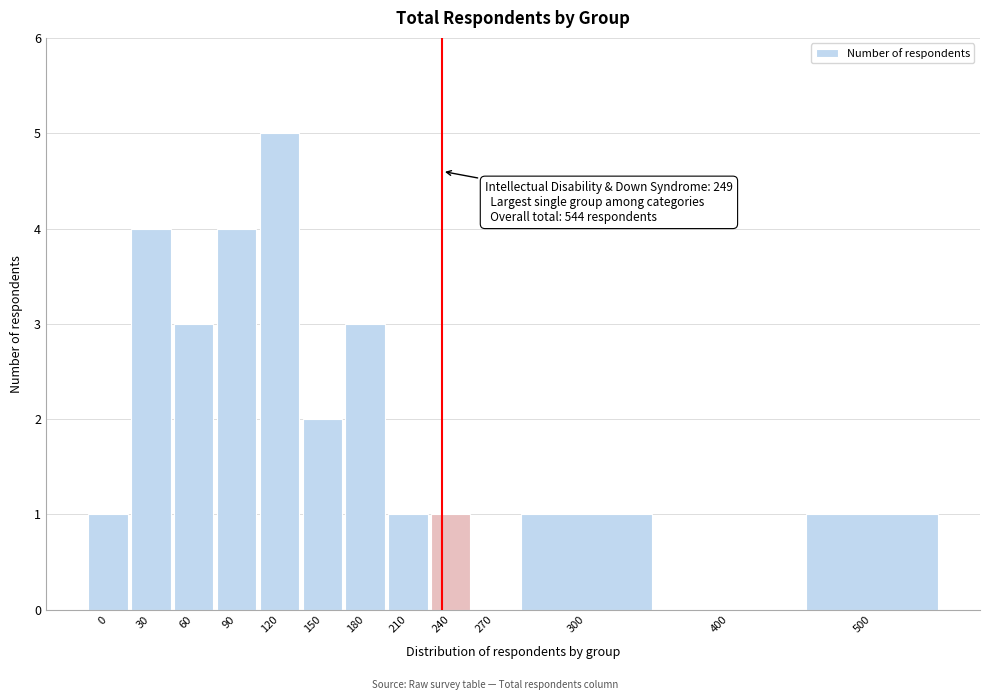

Reading left to right, transcribe all the data shown in this chart.

0=1	30=4	60=3	90=4	120=5	150=2	180=3	210=1	240=1	270=0	300=1	400=0	500=1